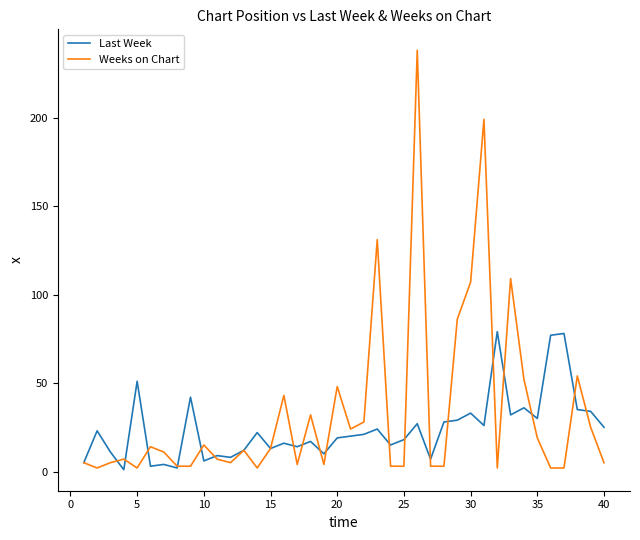

What is the difference between the second highest and minimum values in the Last Week series?

77